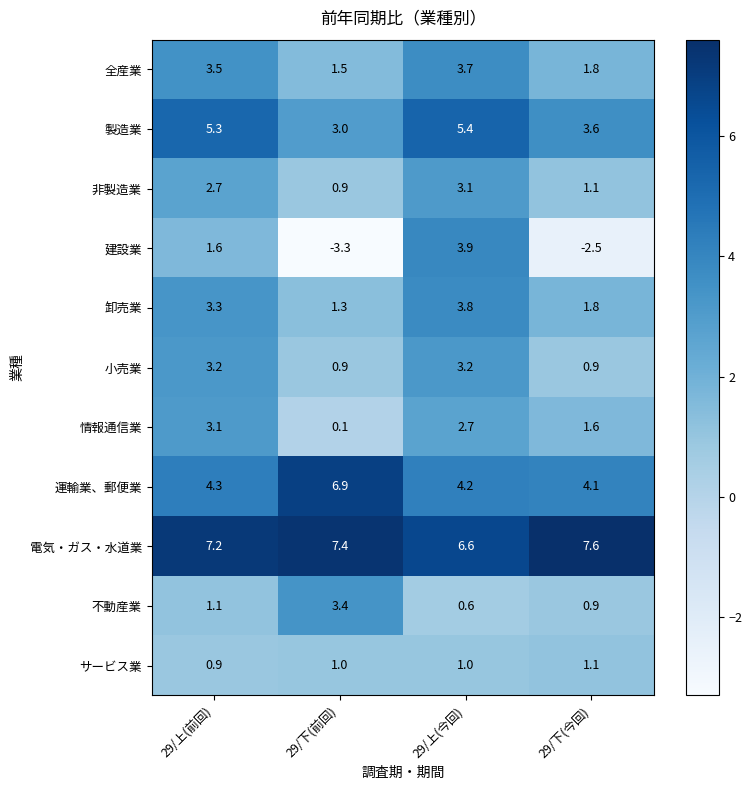

At which label does 卸売業 reach its peak?

29/上(今回)